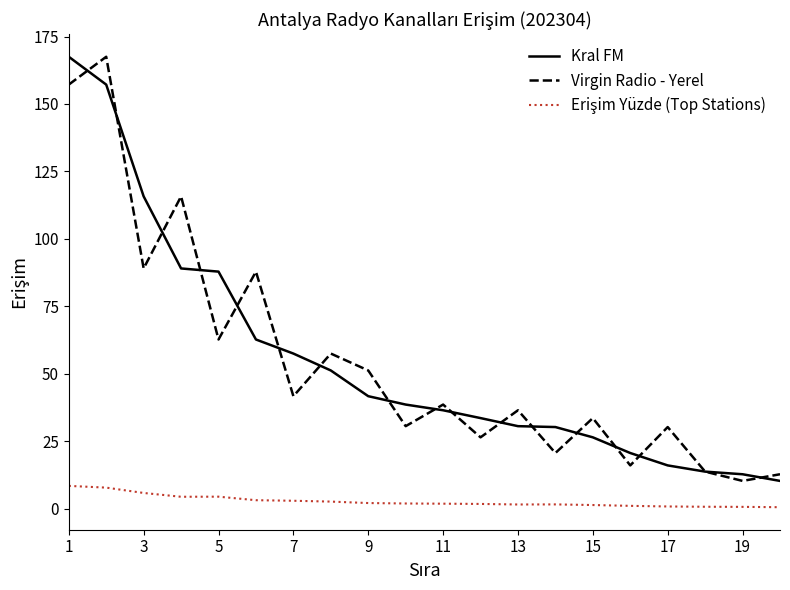

What is the maximum value for Virgin Radio - Yerel?

167.5